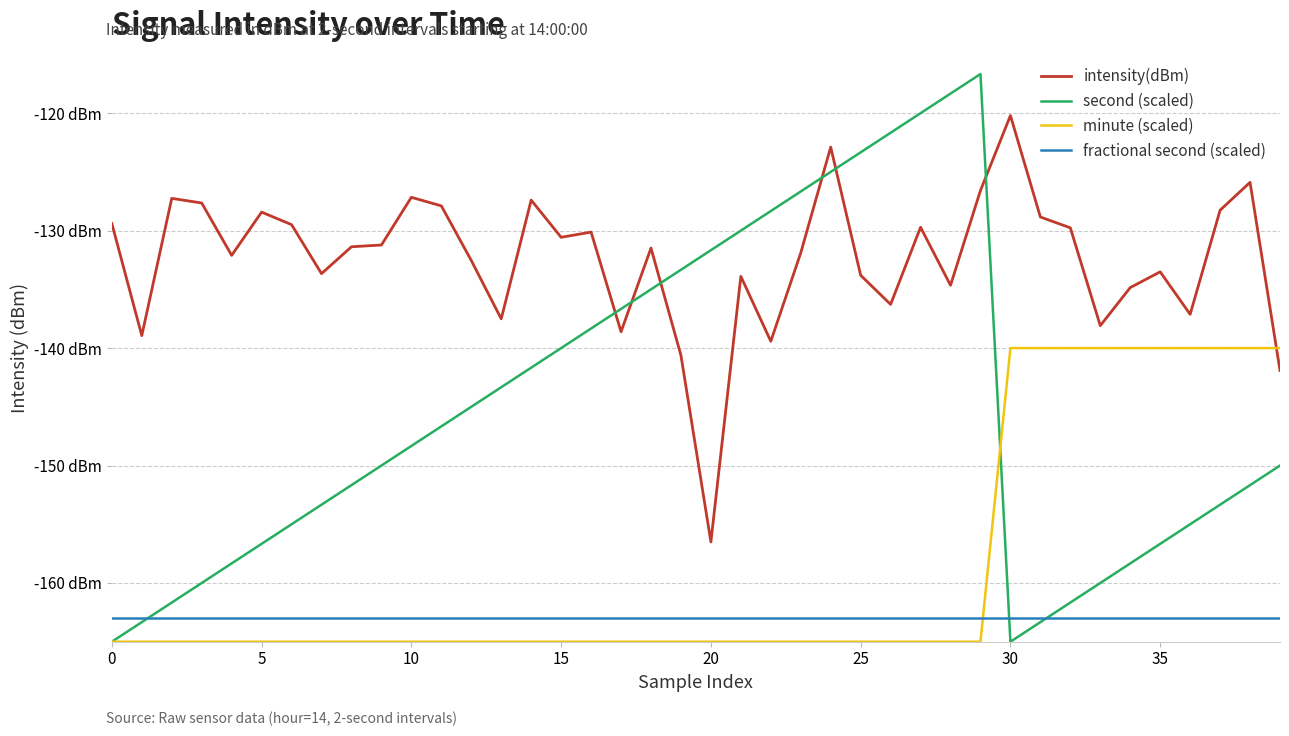

Is this an area chart (filled region under the line)?

No